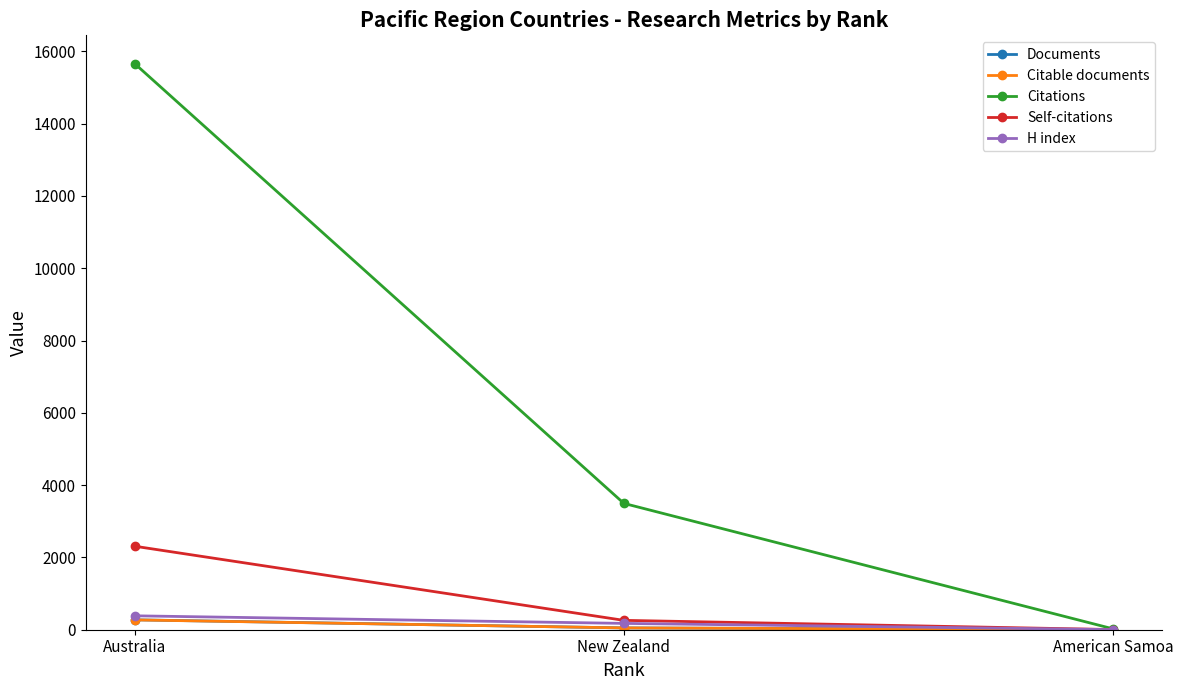

What is the value of the Citations point at the 1st from the left?

15661